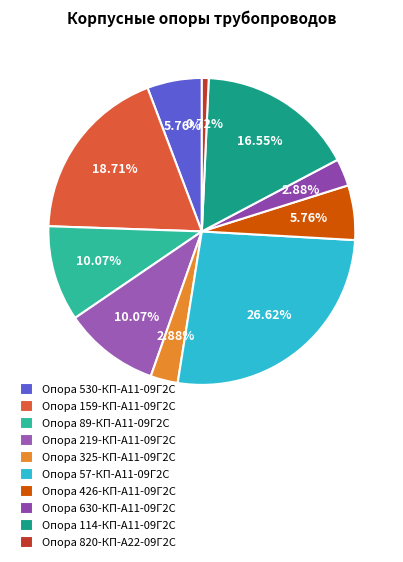

Combined, what portion of the pie is Опора 630-КП-А11-09Г2С and Опора 325-КП-А11-09Г2С?

5.8%